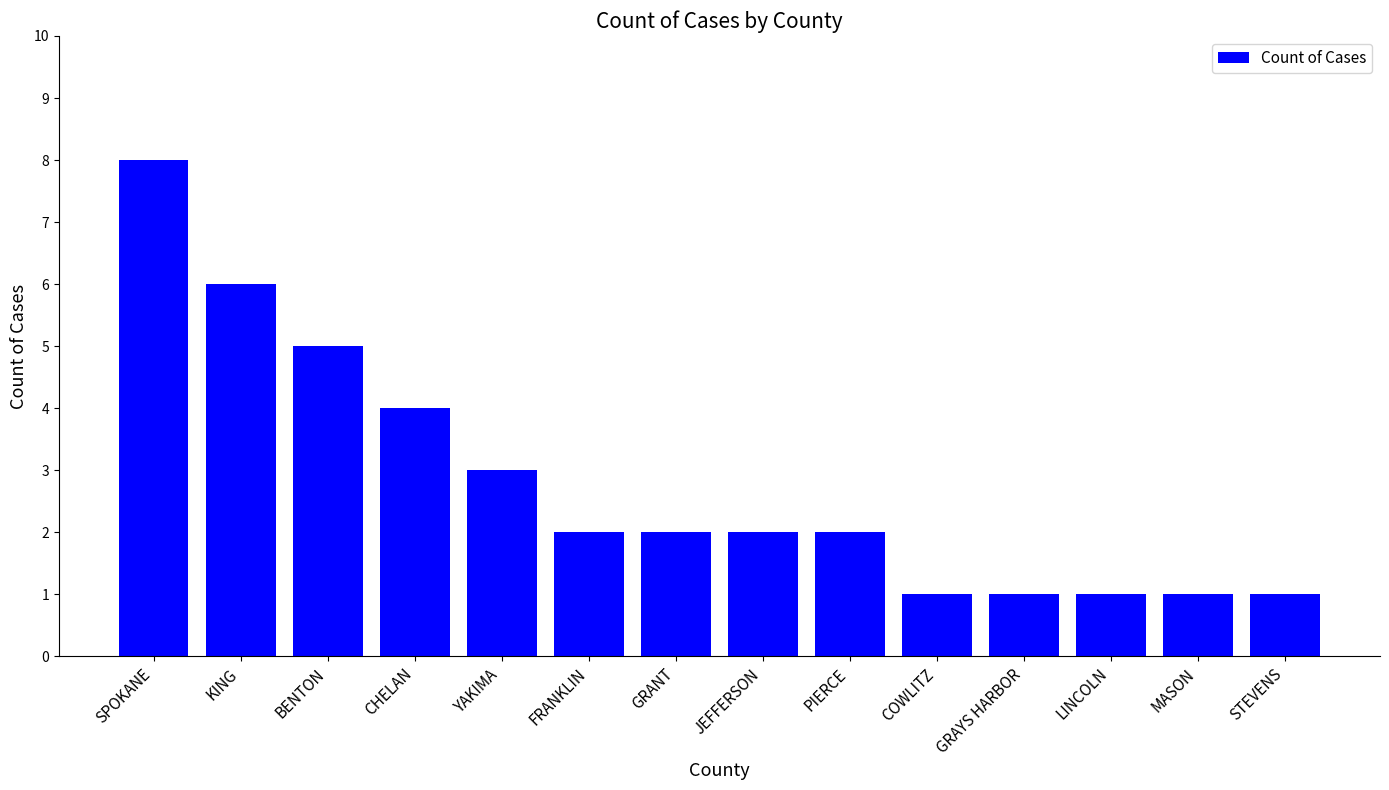

Approximately how many times larger is the value at SPOKANE compared to FRANKLIN?

4.0